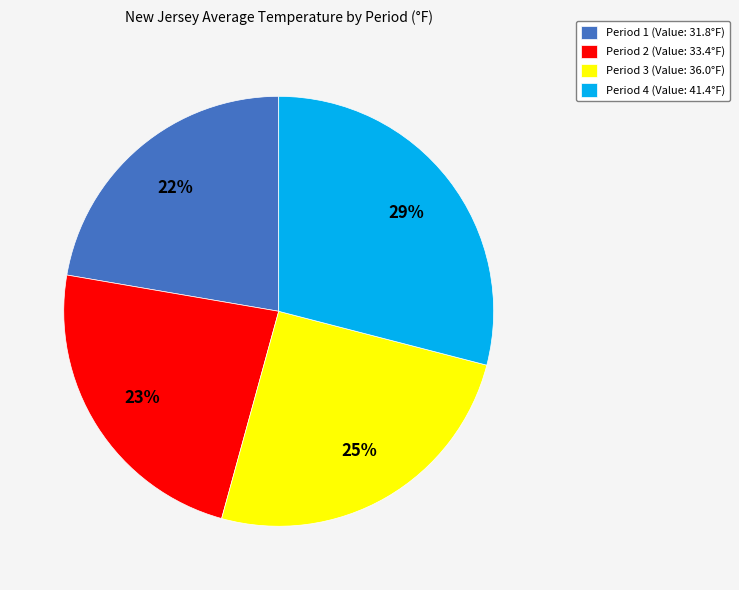

To the nearest percent, what is the average slice percentage?

25%